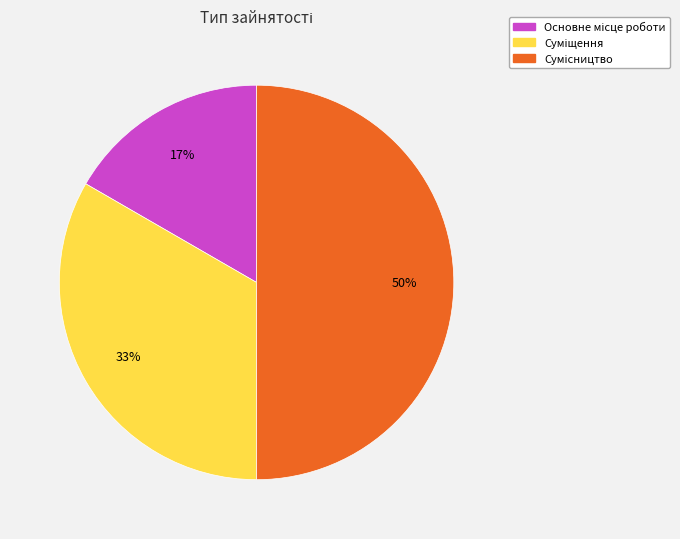

Count the number of slices in the pie.

3